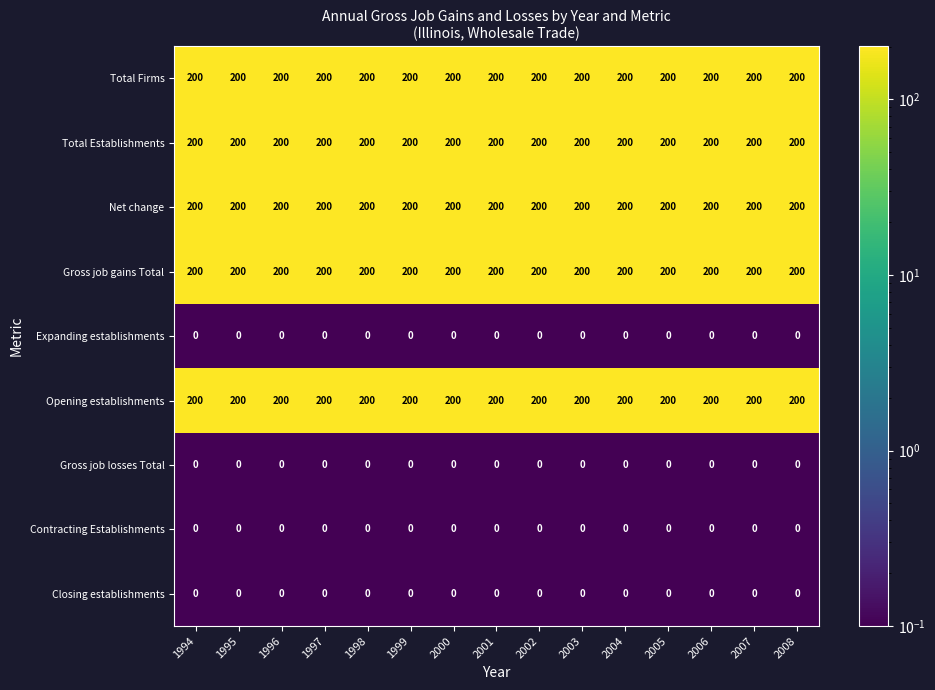

The value of Total Firms at 2001 is 316. True or false?

False